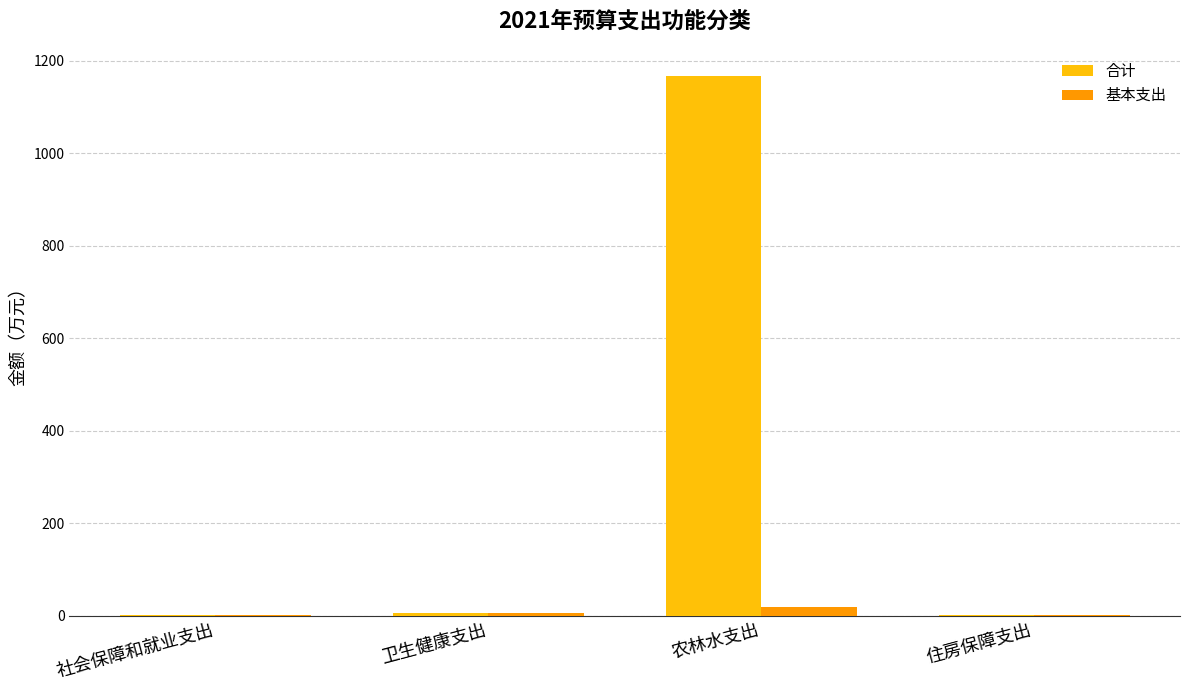

True or false: 合计 has a value of 1934.5 at 农林水支出.

False